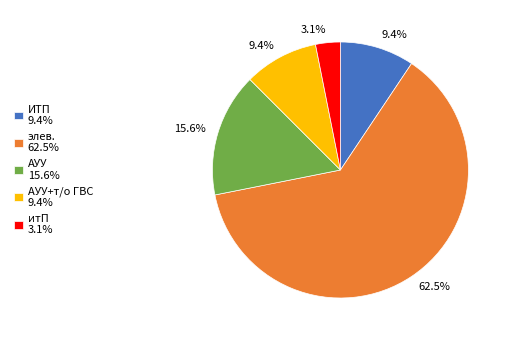

Between элев. 62.5% and АУУ 15.6%, which is larger?

элев. 62.5%